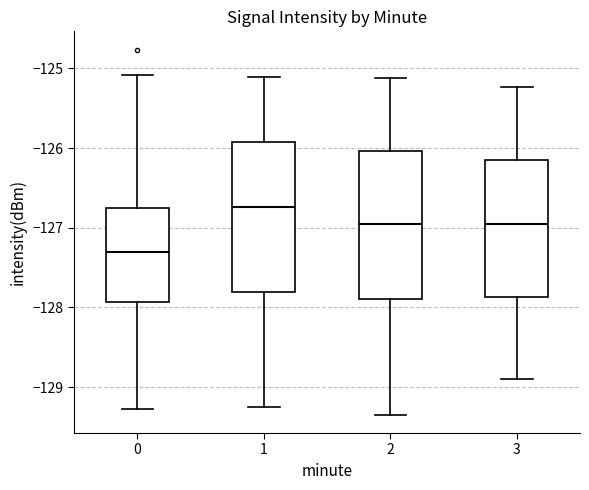

Where does the lower whisker of the box at x = 3 end on the y-axis? The values are not printed on the chart, so give them approximately, as read against the axis.

-128.9